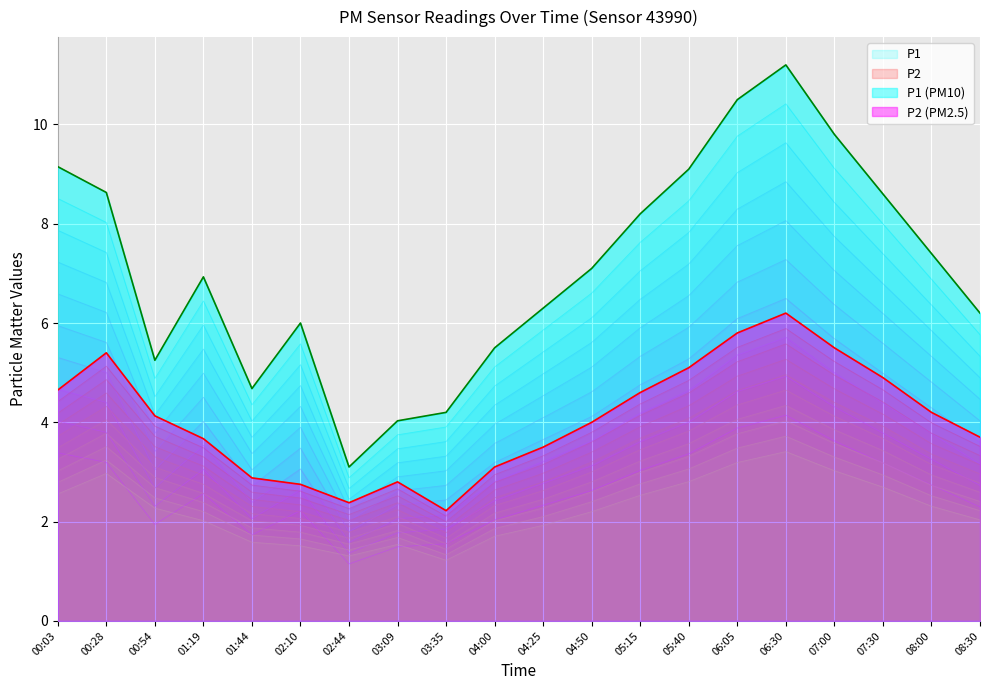

True or false: P2 has more than 1 points higher than both neighbors.

True